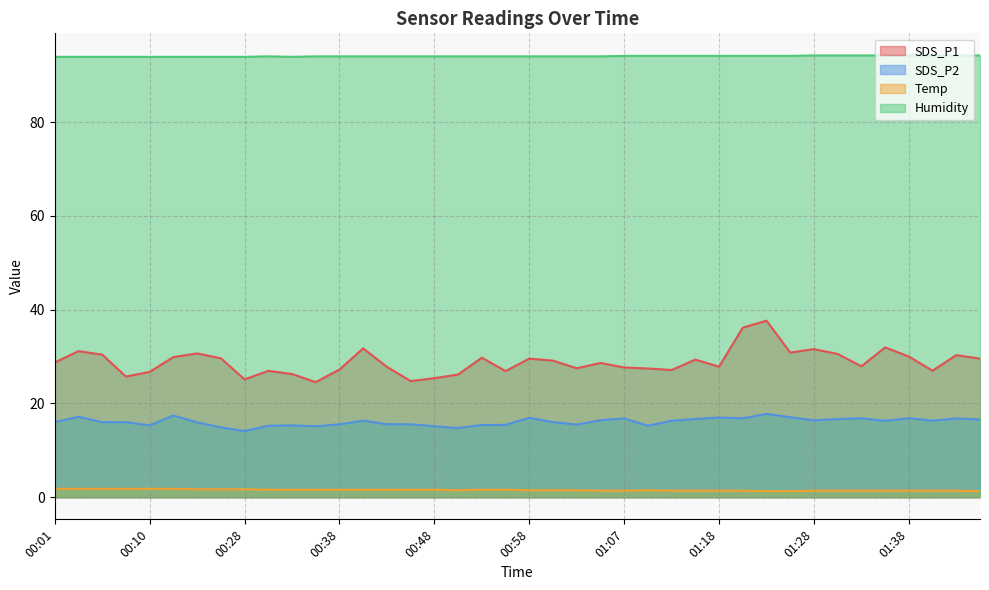

Reading right to left, what are all the values shown in this chart?

SDS_P1: 29.6	30.3	27.0	30.0	31.9	27.9	30.6	31.6	30.9	37.6	36.1	27.8	29.4	27.1	27.4	27.7	28.6	27.5	29.1	29.6	26.9	29.8	26.2	25.4	24.8	27.8	31.7	27.2	24.6	26.3	26.9	25.1	29.6	30.7	29.9	26.7	25.7	30.4	31.1	28.7
SDS_P2: 16.6	16.8	16.3	16.9	16.3	16.8	16.7	16.4	17.1	17.8	16.8	17.0	16.7	16.3	15.2	16.8	16.4	15.5	16.0	16.9	15.4	15.4	14.8	15.2	15.6	15.6	16.3	15.6	15.1	15.3	15.2	14.1	14.9	15.9	17.4	15.3	16.0	16.0	17.2	16.0
Temp: 1.3	1.4	1.4	1.4	1.4	1.4	1.4	1.4	1.3	1.3	1.4	1.4	1.4	1.4	1.5	1.4	1.4	1.5	1.5	1.5	1.6	1.6	1.5	1.6	1.6	1.6	1.6	1.6	1.6	1.6	1.6	1.7	1.7	1.7	1.8	1.8	1.8	1.8	1.8	1.8
Humidity: 94.2	94.2	94.1	94.2	94.2	94.2	94.2	94.2	94.1	94.1	94.1	94.1	94.1	94.1	94.1	94.1	94.0	94.0	94.0	94.0	94.0	94.0	94.0	94.0	94.0	94.0	94.0	94.0	94.0	93.9	94.0	93.9	93.9	93.9	93.9	93.9	93.9	93.9	93.9	93.9